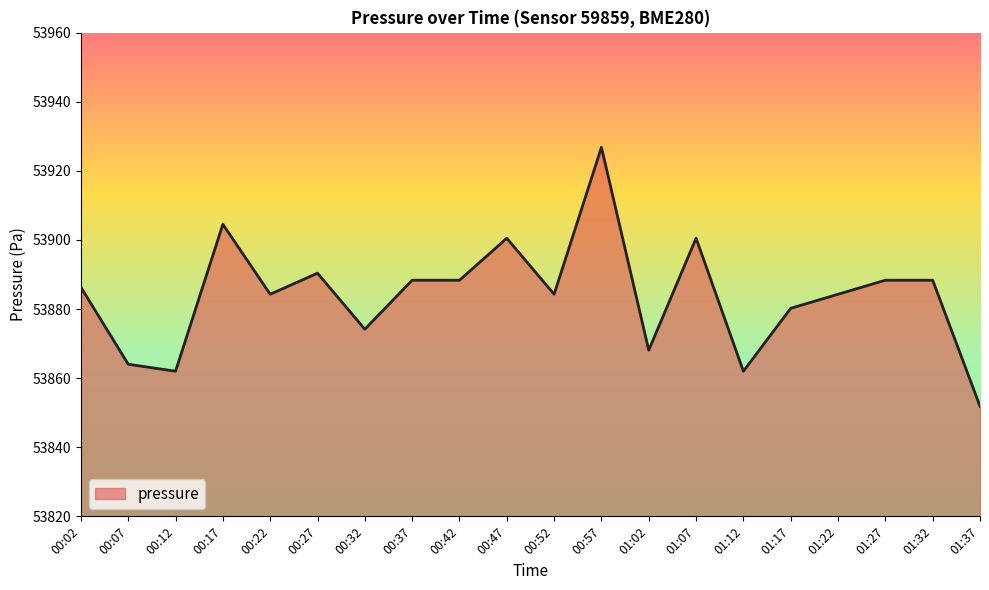

Is it true that the value at 01:27 is 53888.3?

True